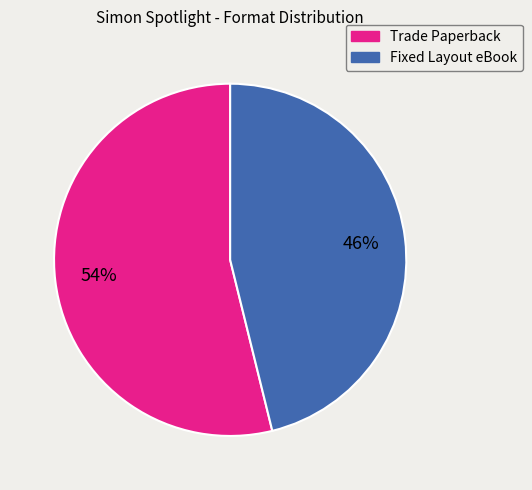

Rank the categories by value from lowest to highest.

Fixed Layout eBook, Trade Paperback